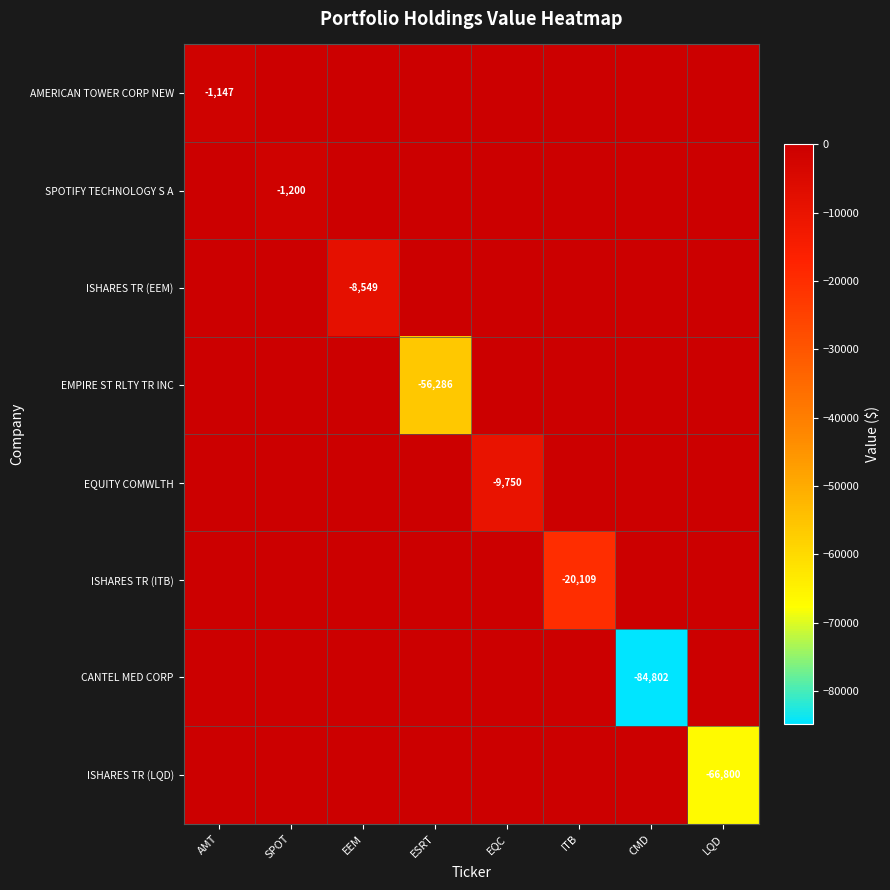

What is the difference between the highest and lowest values at EQC?

9750